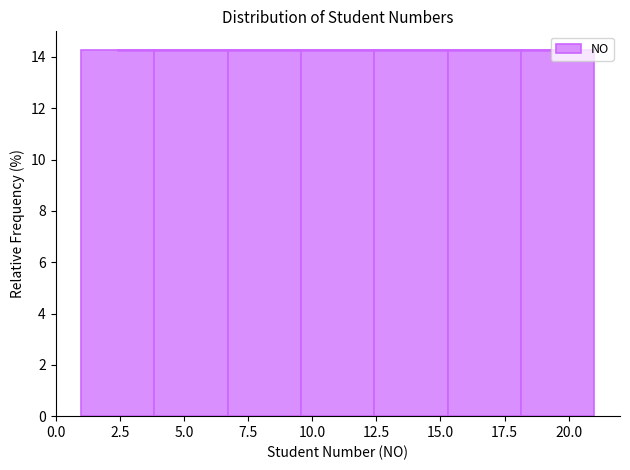

Reading left to right, list every bar in this chart as the range it spans on the x-axis followed by its height. Neither the bar edges nor the heights are printed on the chart, so give them approximately, as read against the axes.

1.0 to 4.0: 14.2
4.0 to 6.5: 14.2
6.5 to 9.5: 14.2
9.5 to 12.5: 14.2
12.5 to 15.5: 14.2
15.5 to 18.0: 14.2
18.0 to 21.0: 14.2